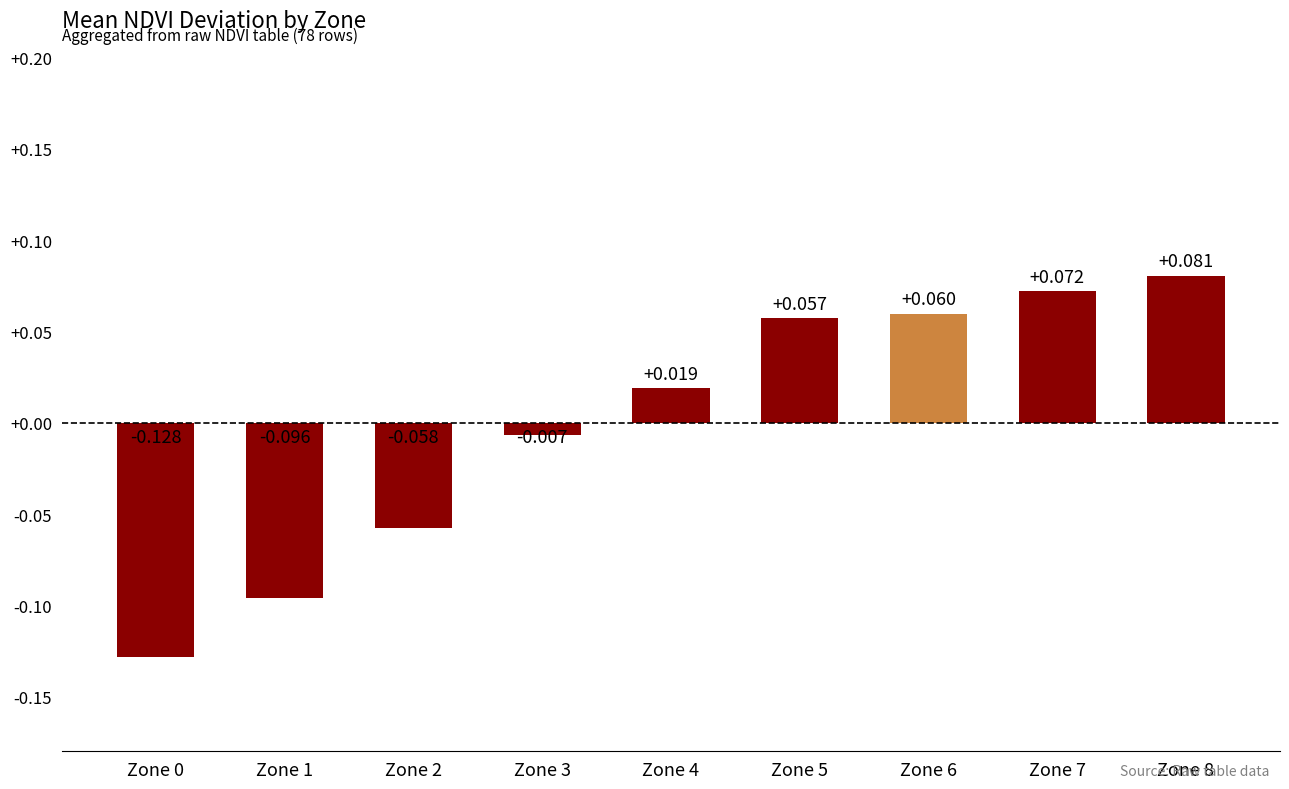

How many categories are shown in the chart?

9